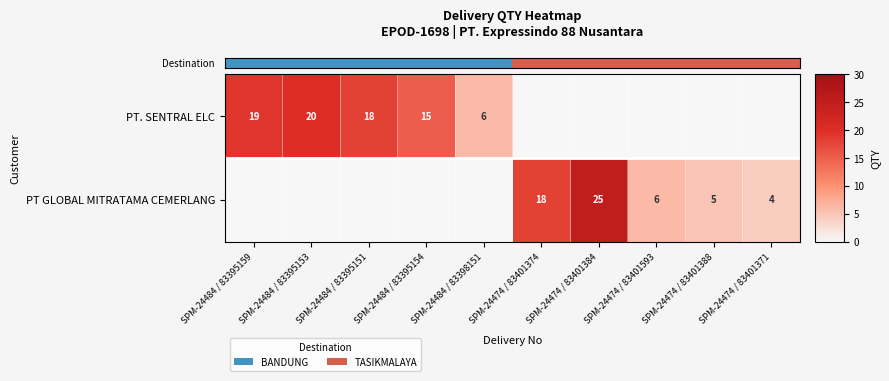

What is the greatest value displayed?

25